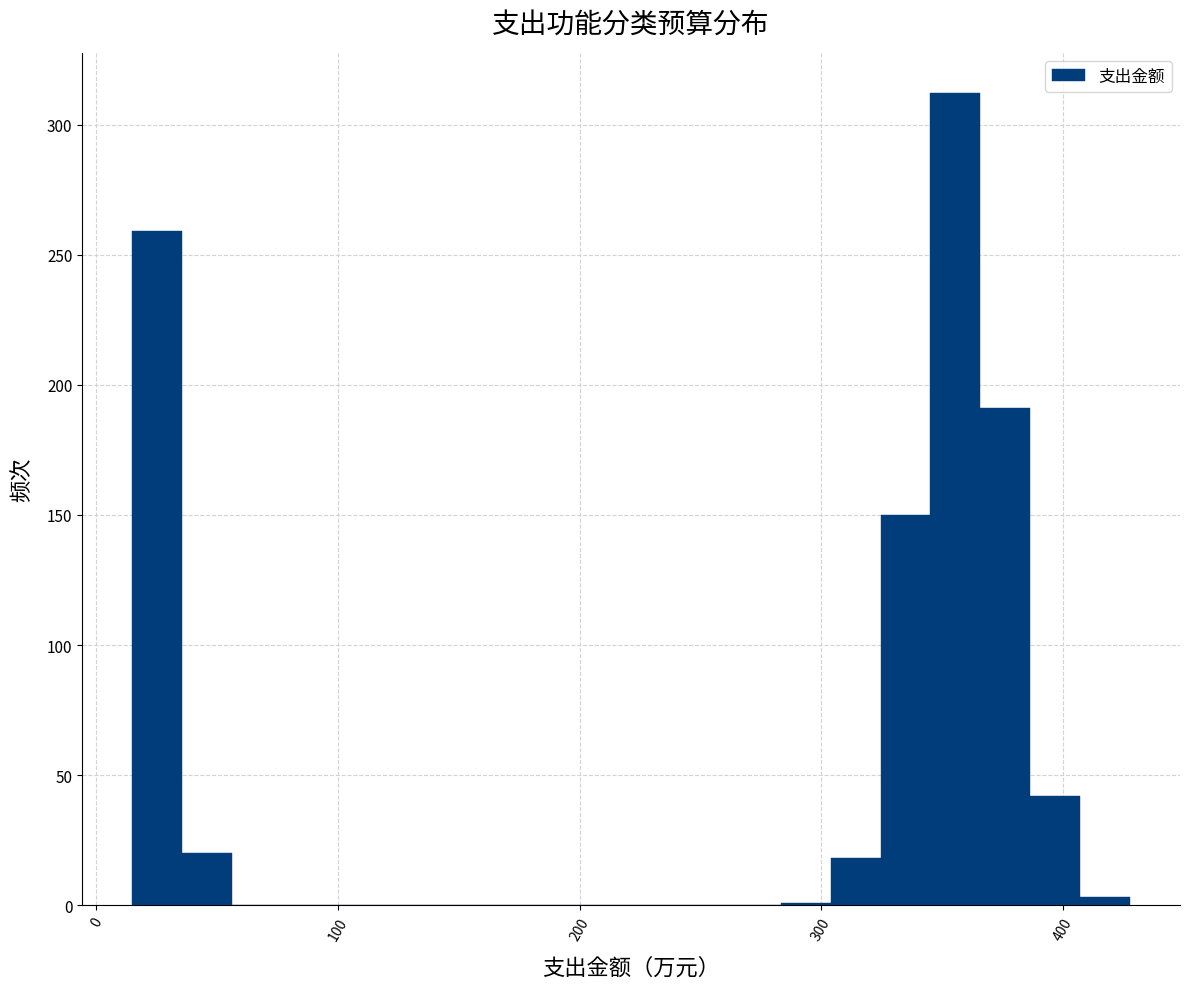

Read against the x-axis, roughly where is the centre of the tallest bar?

360